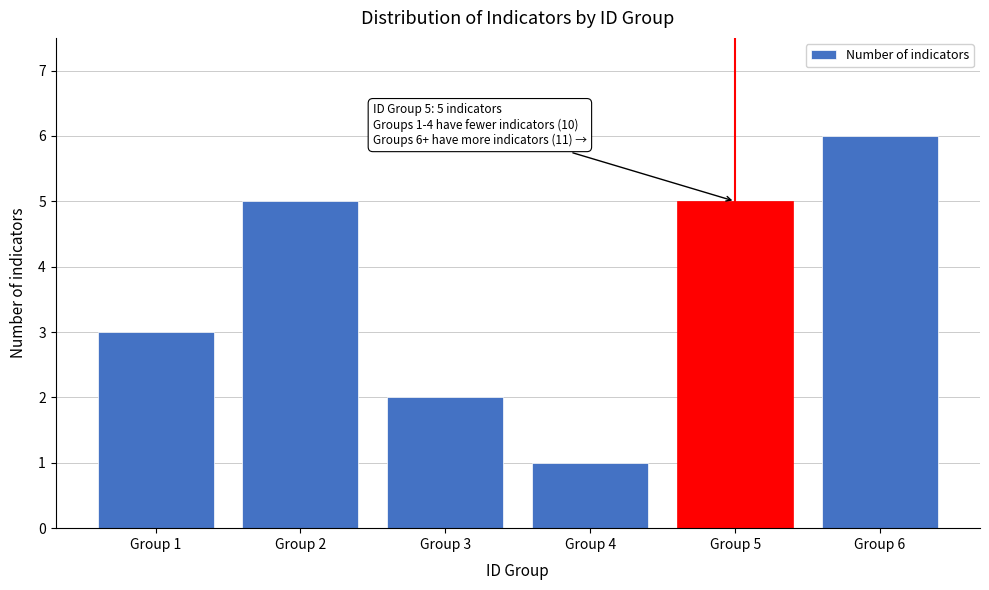

Reading left to right, what are all the values shown in this chart?

Group 1=3	Group 2=5	Group 3=2	Group 4=1	Group 5=5	Group 6=6